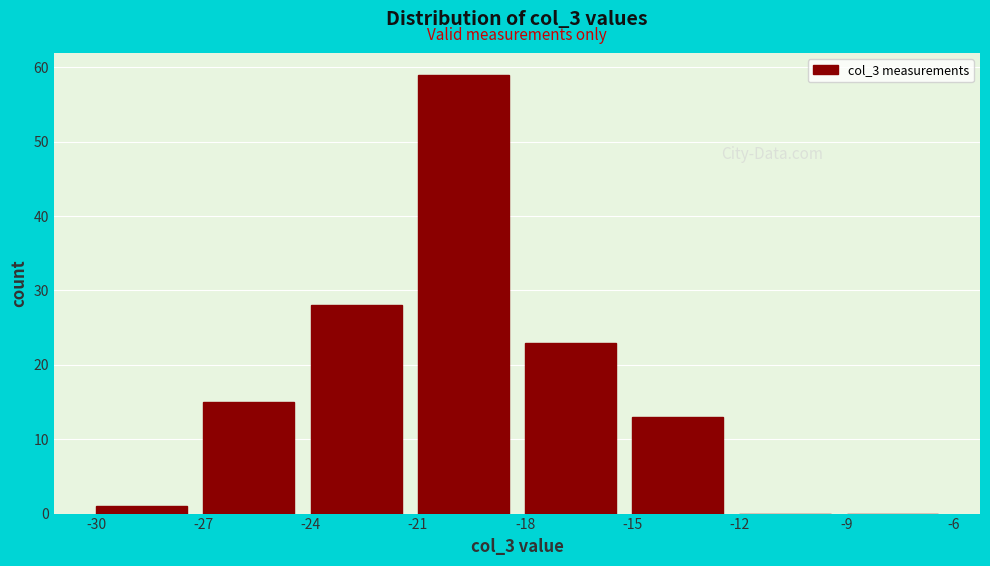

Which range on the x-axis has the tallest bar?

-21 to -18